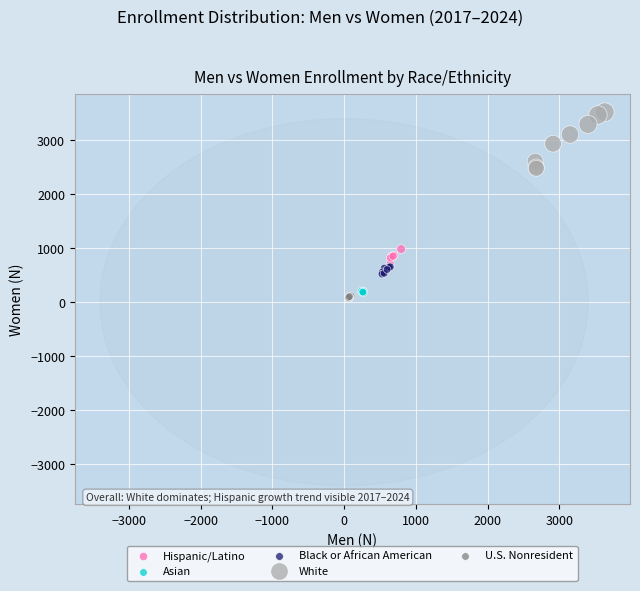

Which series contains the highest Y value?

White